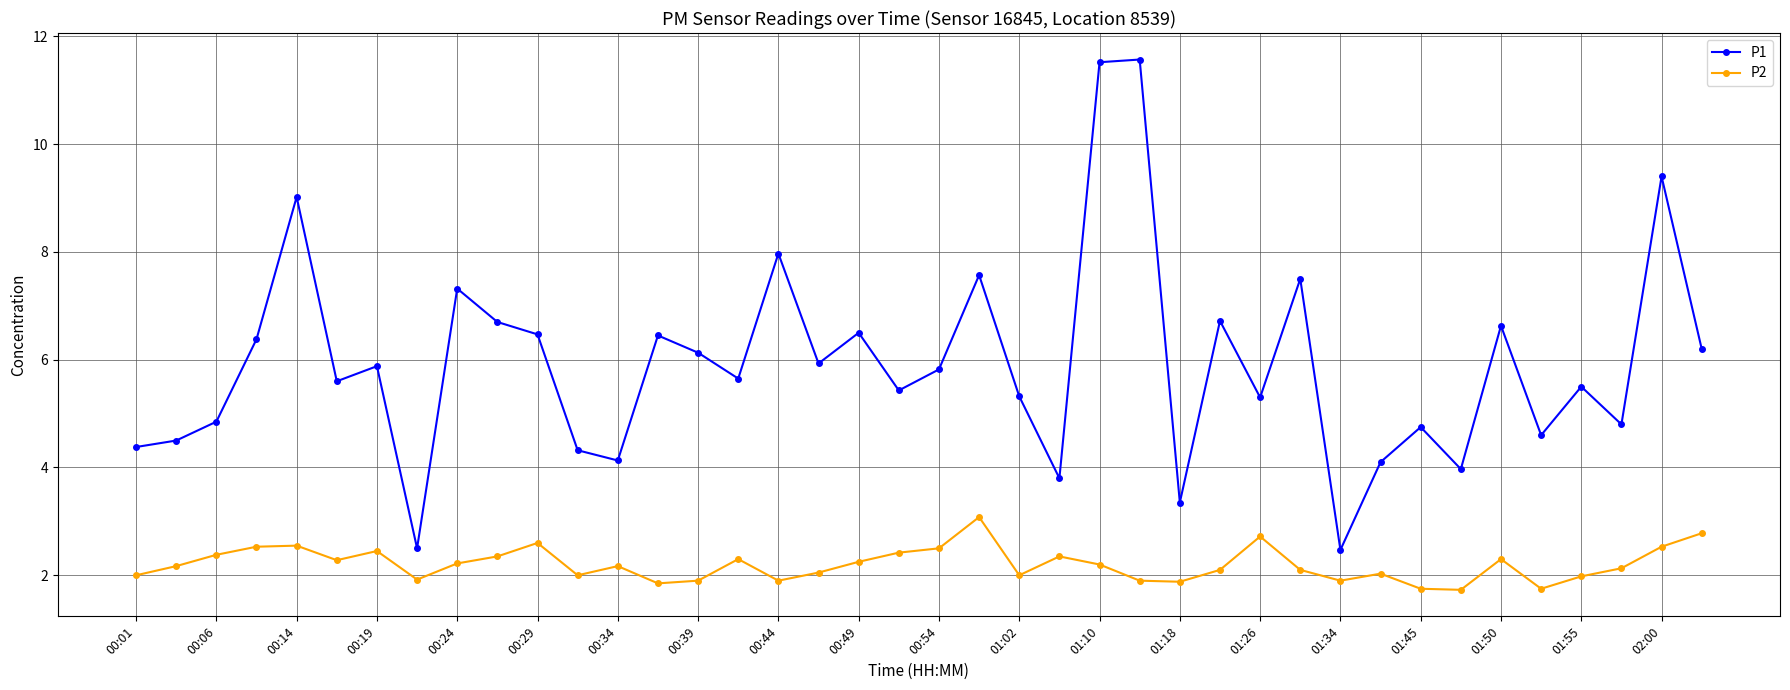

What is the sum of all P2 values?

88.0